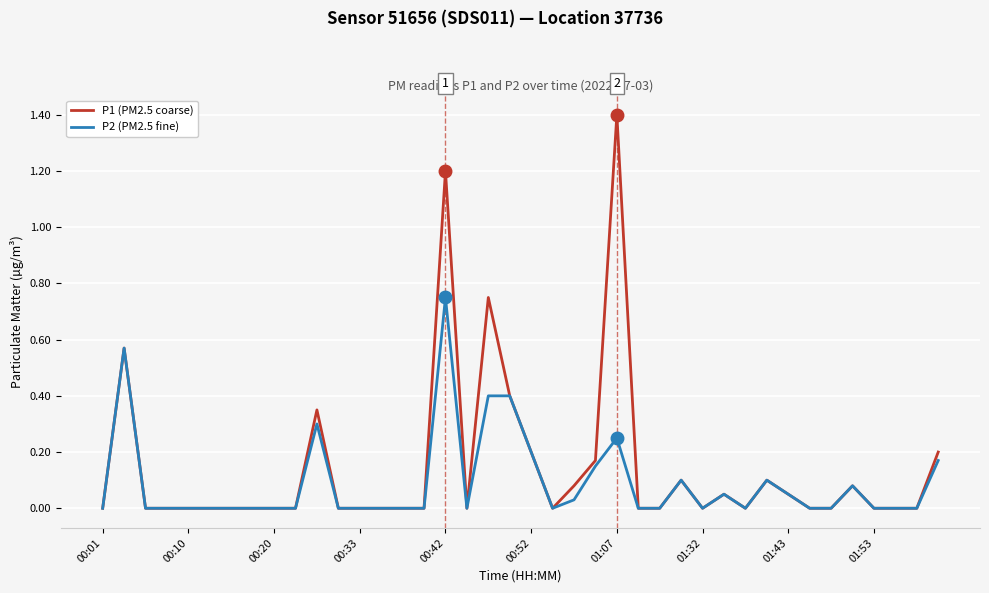

Which series has the largest range (max minus min)?

P1 (PM2.5 coarse)